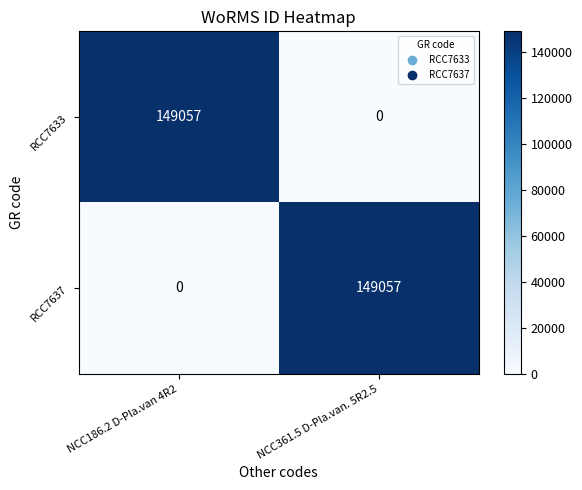

List the labels in order of RCC7637 value, largest first.

NCC361.5 D-Pla.van. 5R2.5, NCC186.2 D-Pla.van 4R2